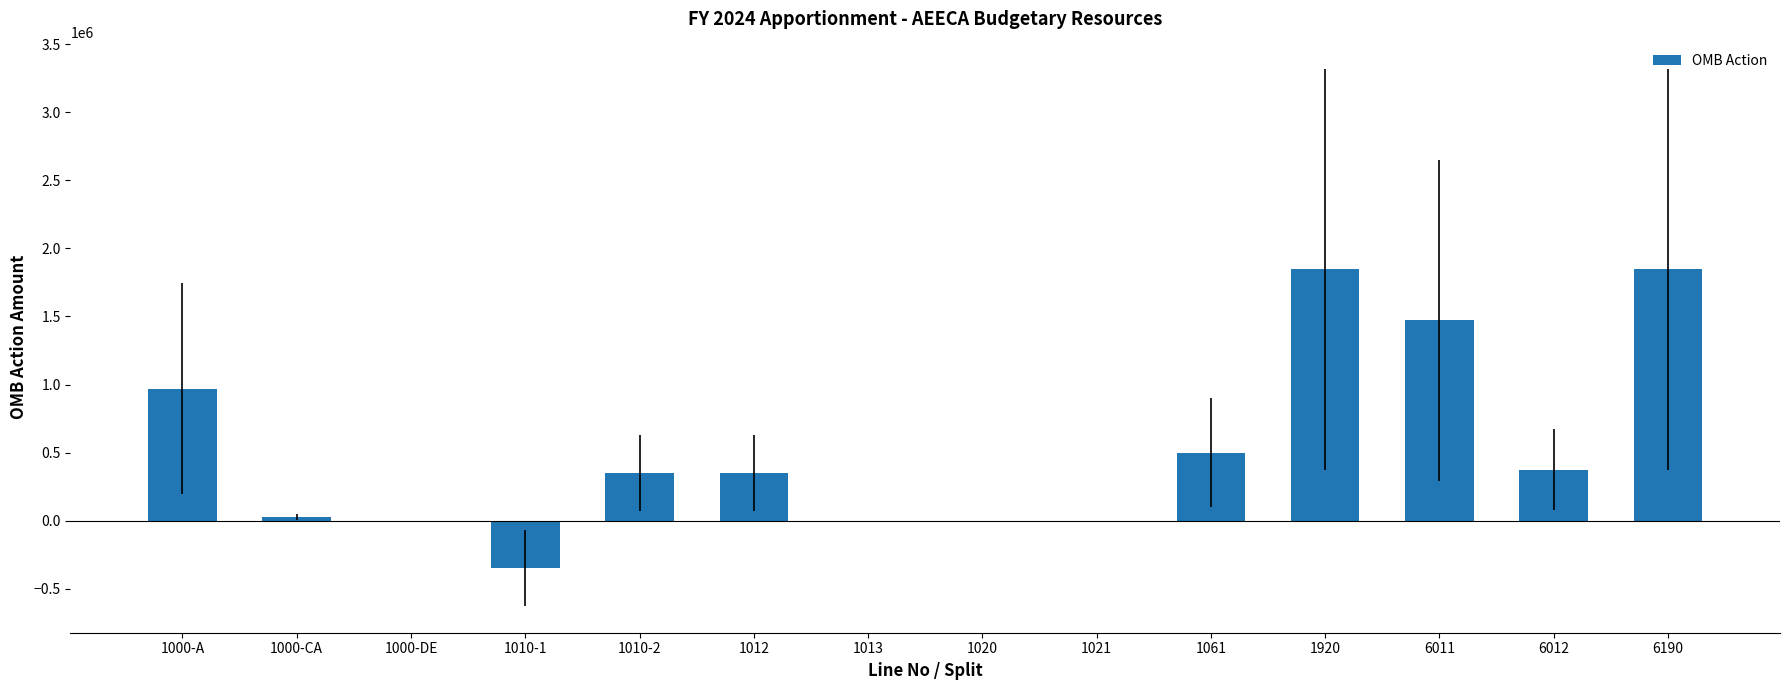

What is the sum of all values?

7378644